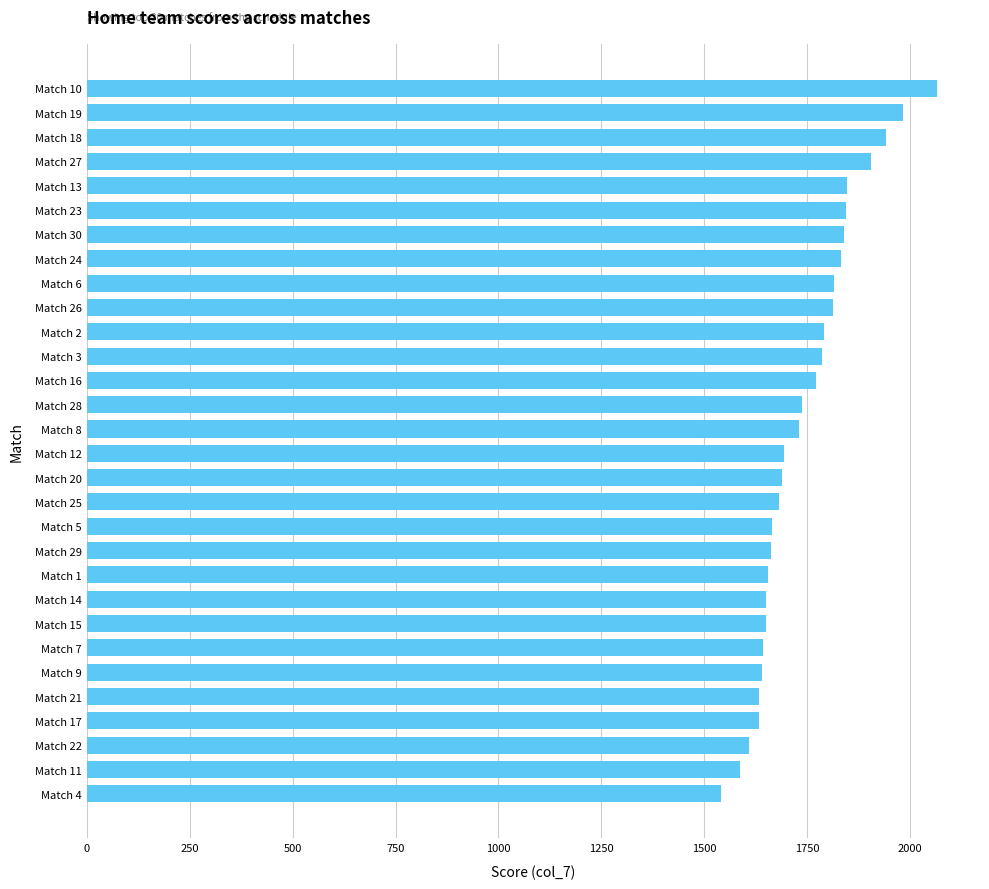

What is the greatest value displayed?

2067